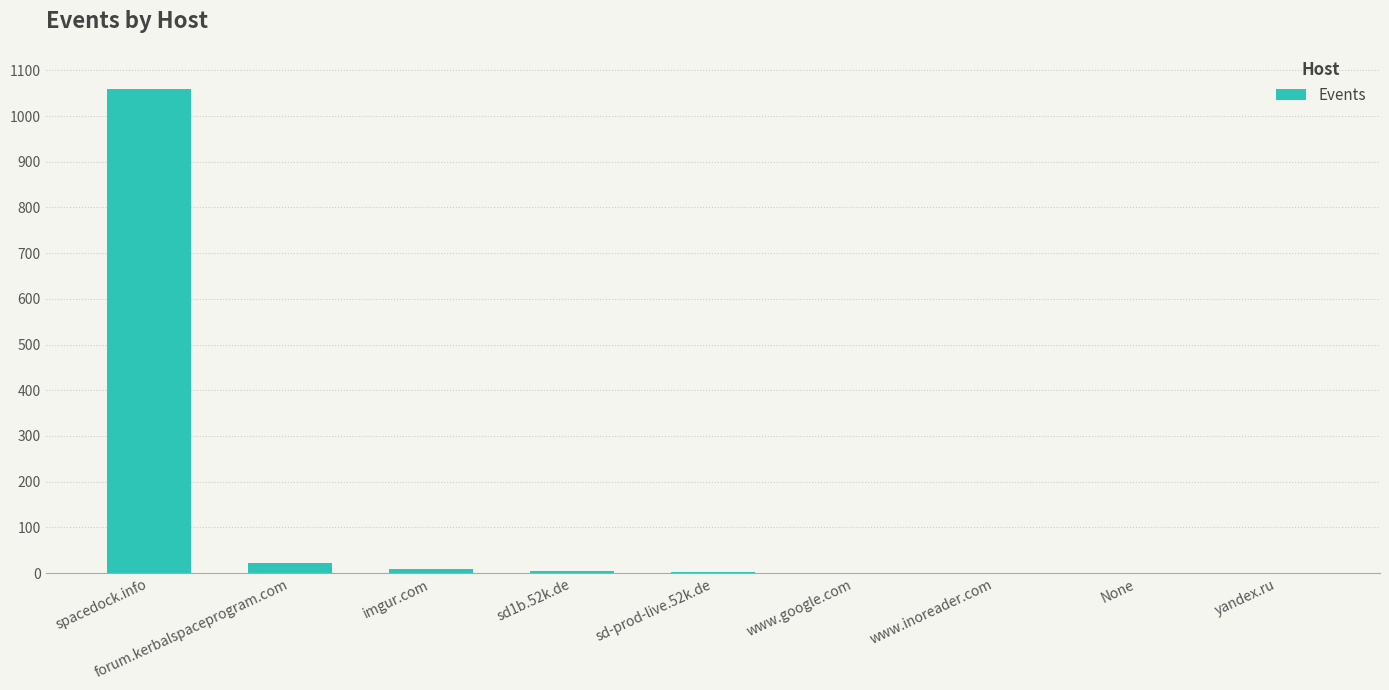

True or false: the data shows 1634 at spacedock.info.

False